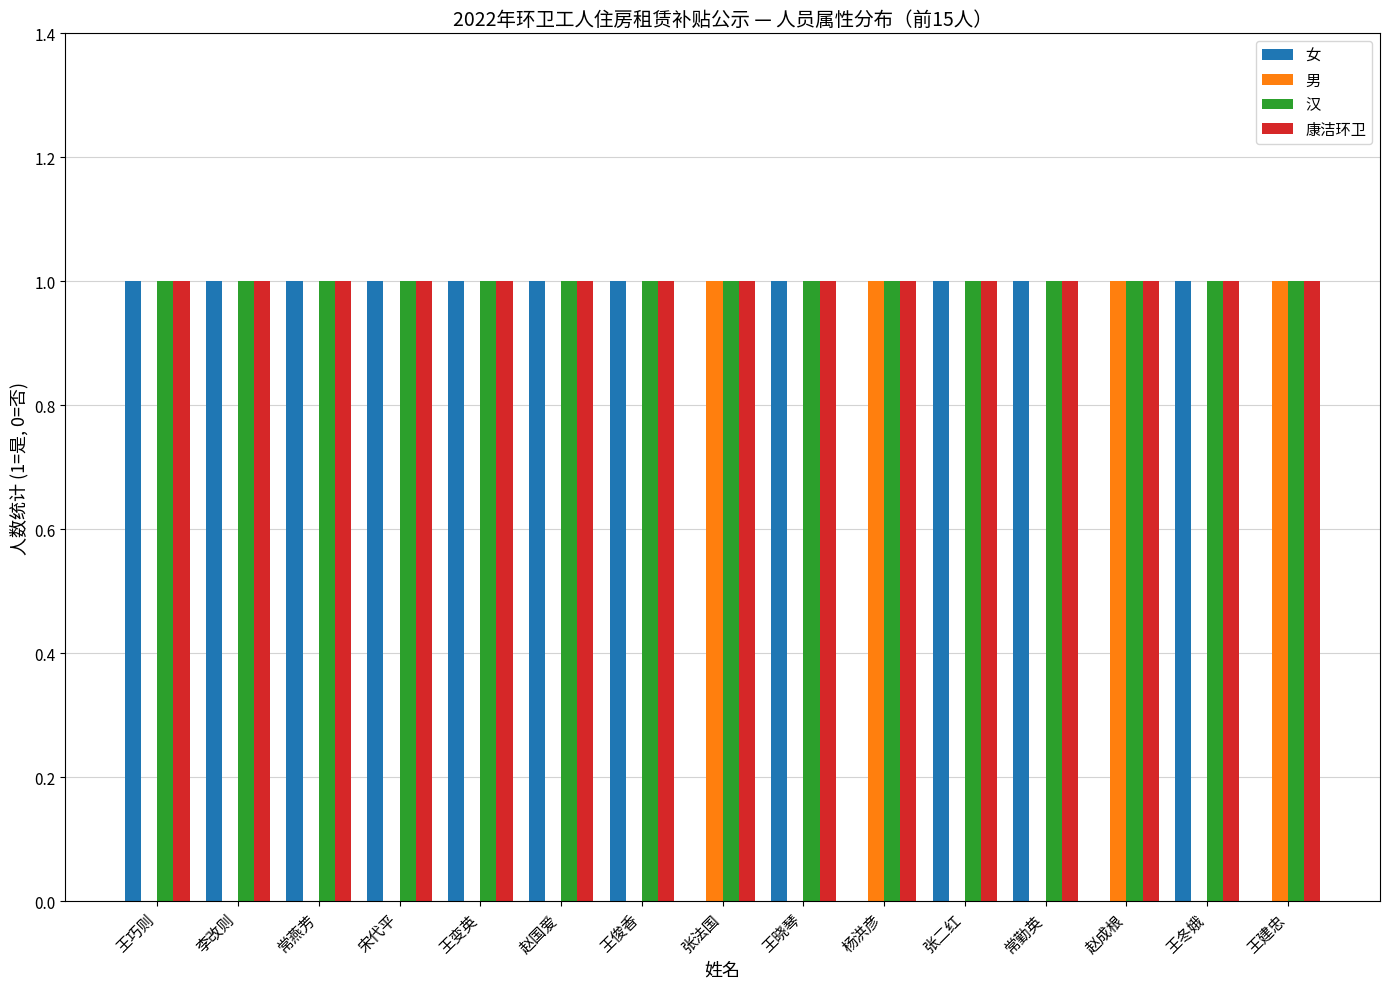

What is the sum of all 女 values?

11